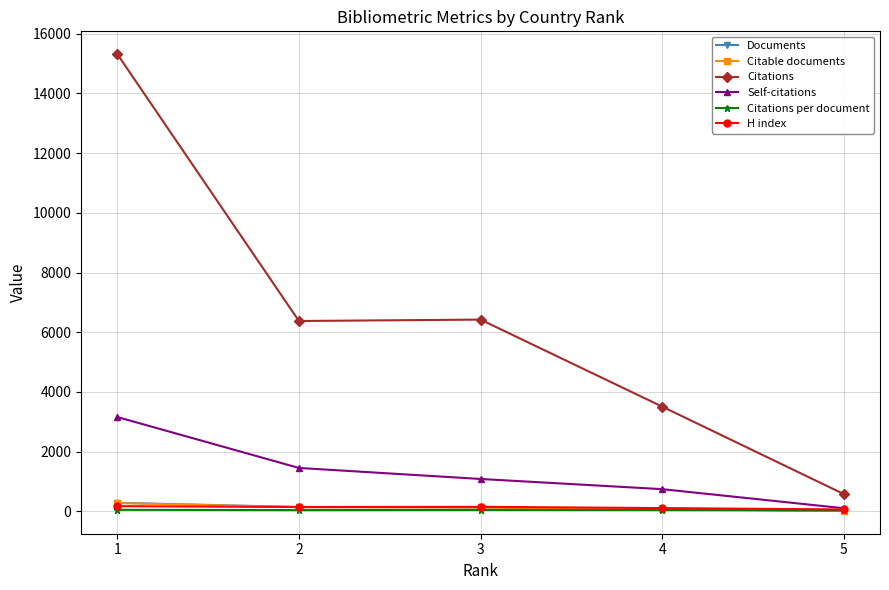

At which category is the sum across all series the highest?

1